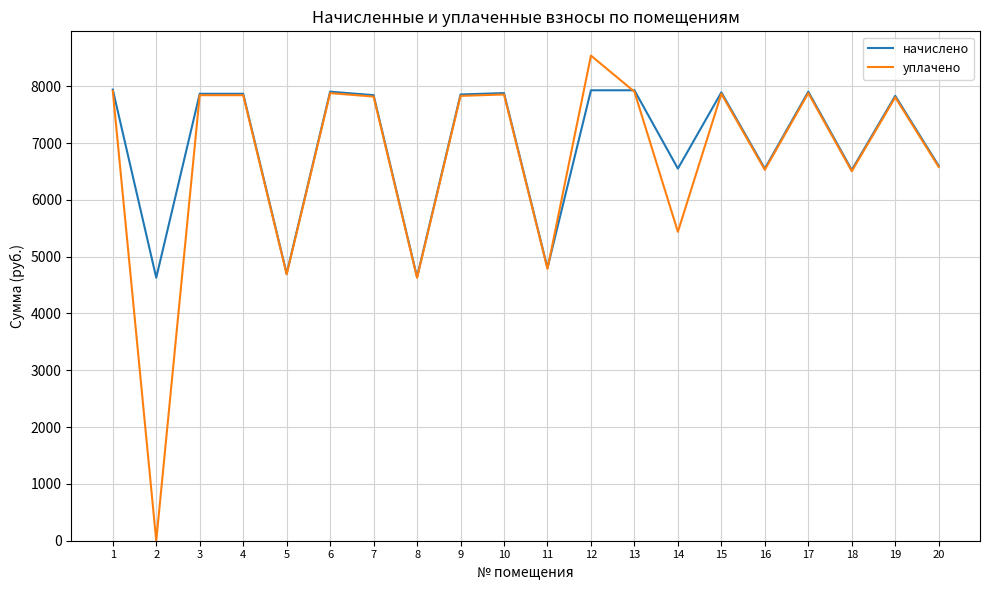

True or false: начислено and уплачено cross at least once.

True